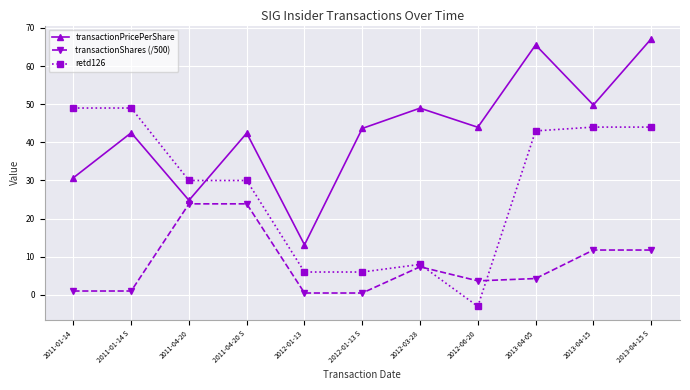

Does the chart display data point markers on the line(s)?

Yes